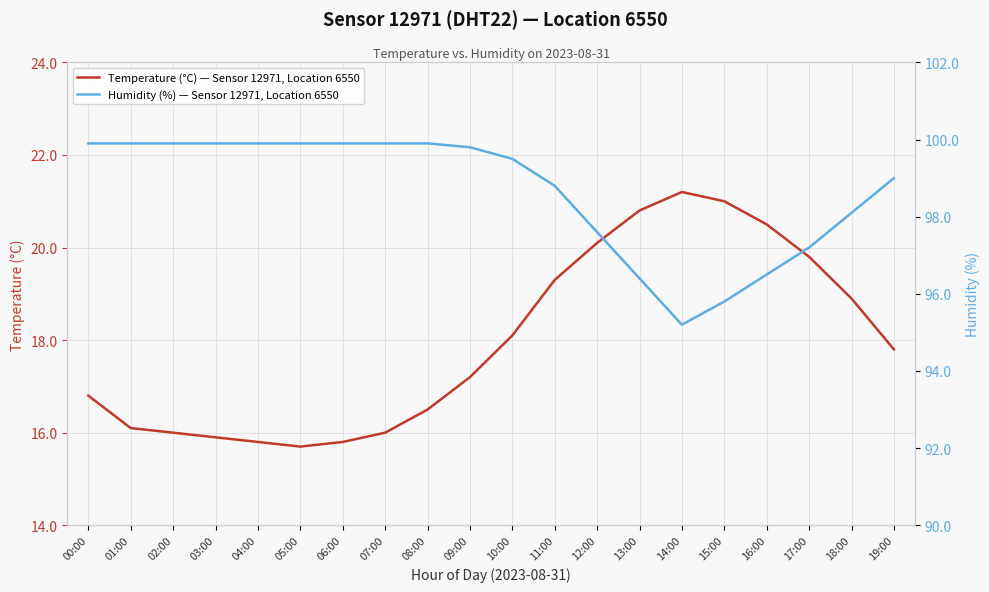

The Temperature (°C) — Sensor 12971, Location 6550 series shows 27.3 at 12:00. True or false?

False